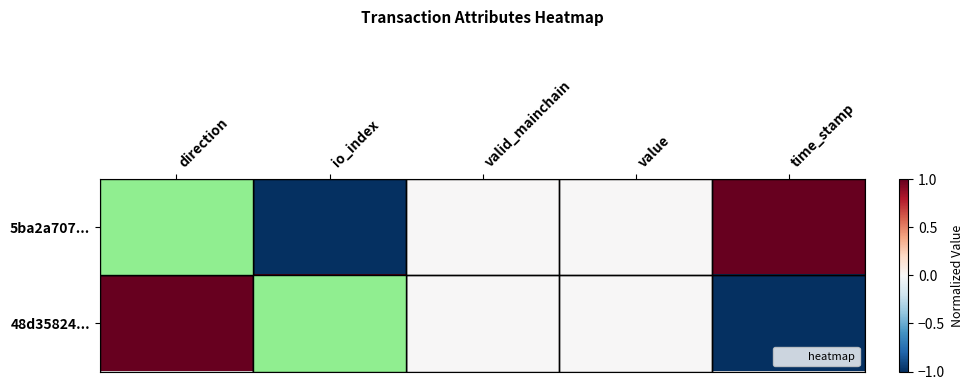

At valid_mainchain, list the series in order from largest to smallest.

5ba2a707..., 48d35824...